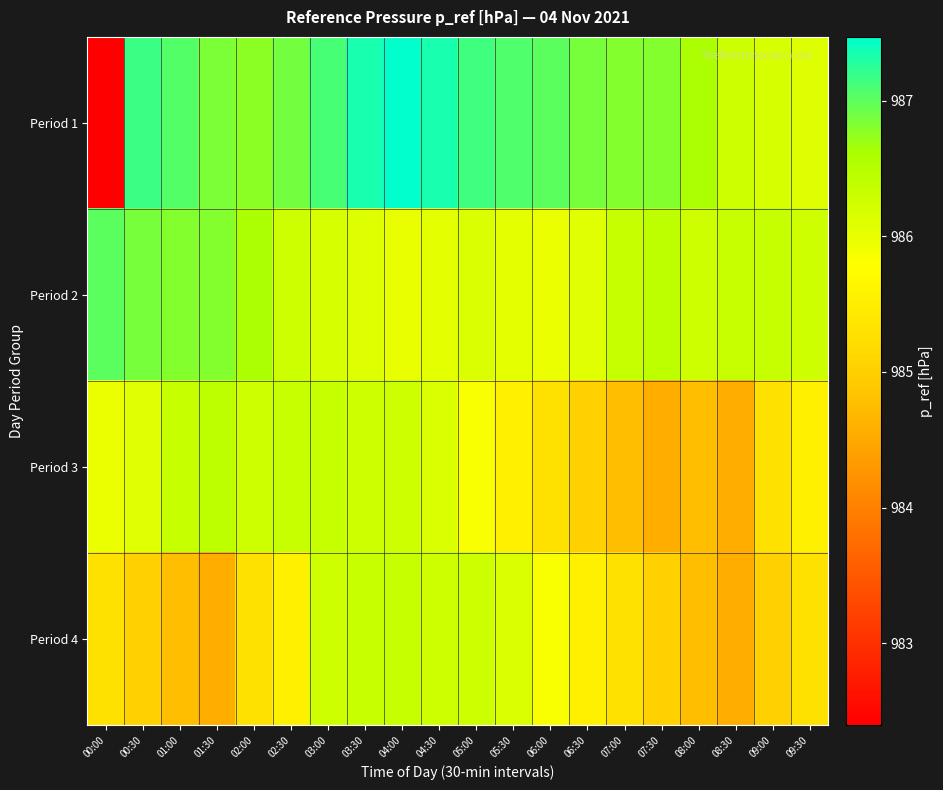

Which series has the largest range (max minus min)?

Period 1